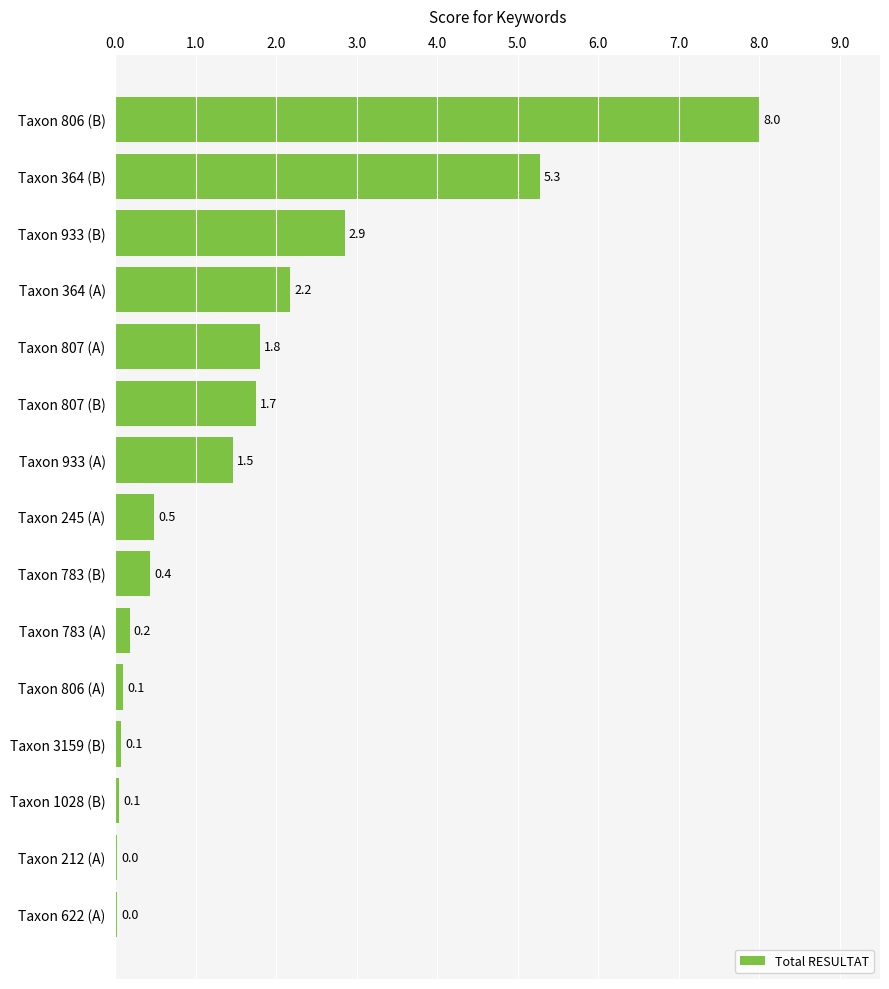

At which category does the chart reach its peak across all series?

Taxon 806 (B)